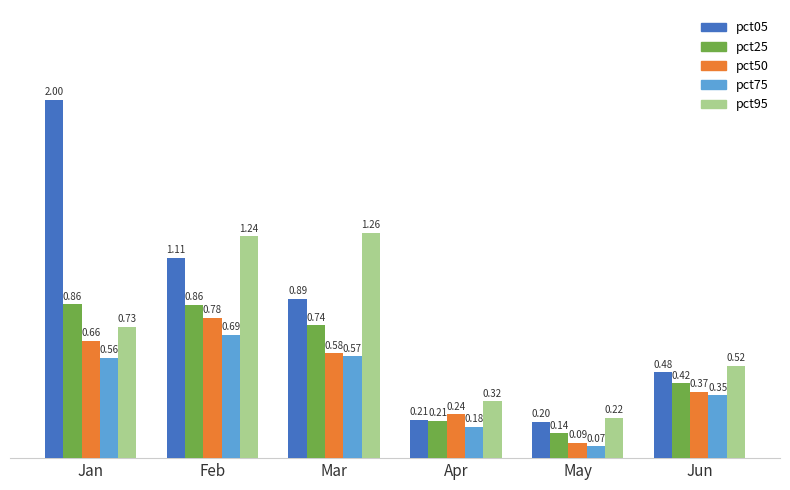

List the series in order of their peak value, lowest first.

pct75, pct50, pct25, pct95, pct05